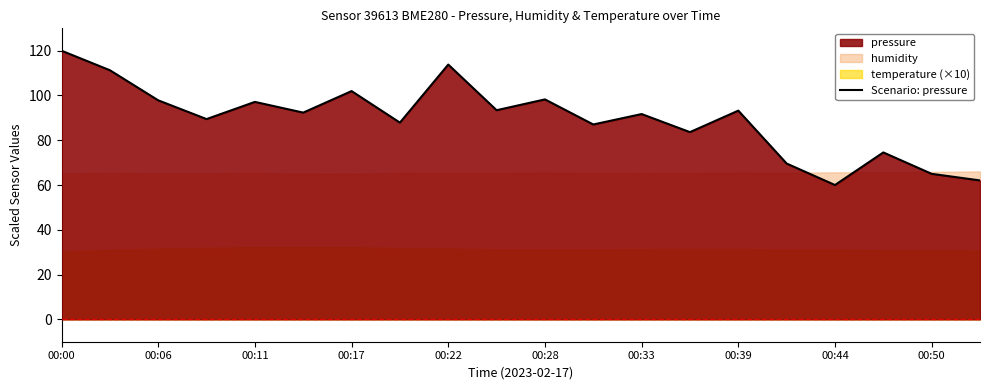

How many lines are shown in the chart?

1